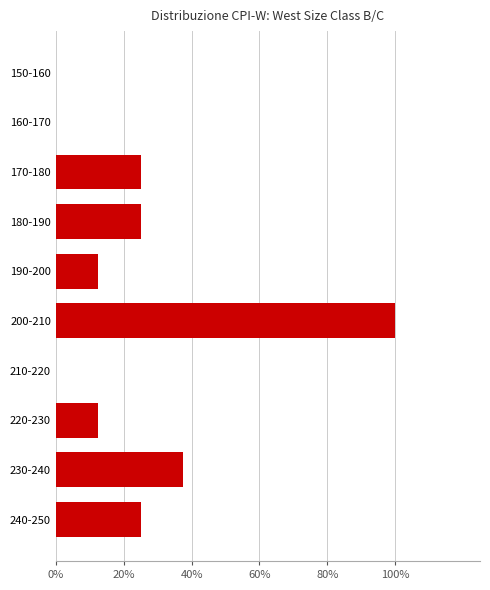

Are the bars horizontal?

Yes